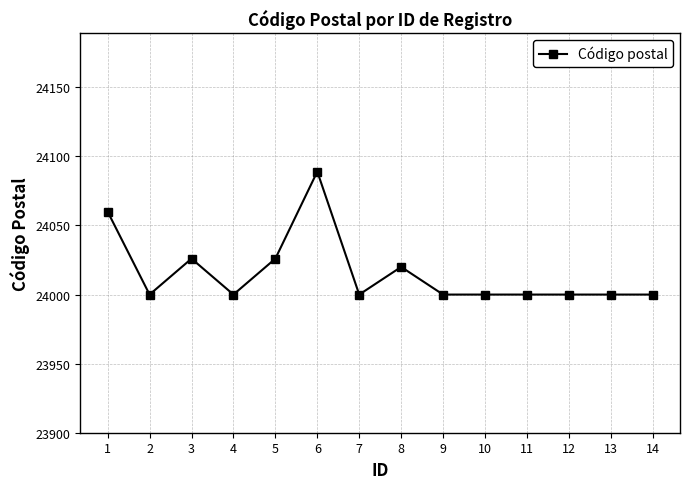

What is the smallest value displayed?

24000